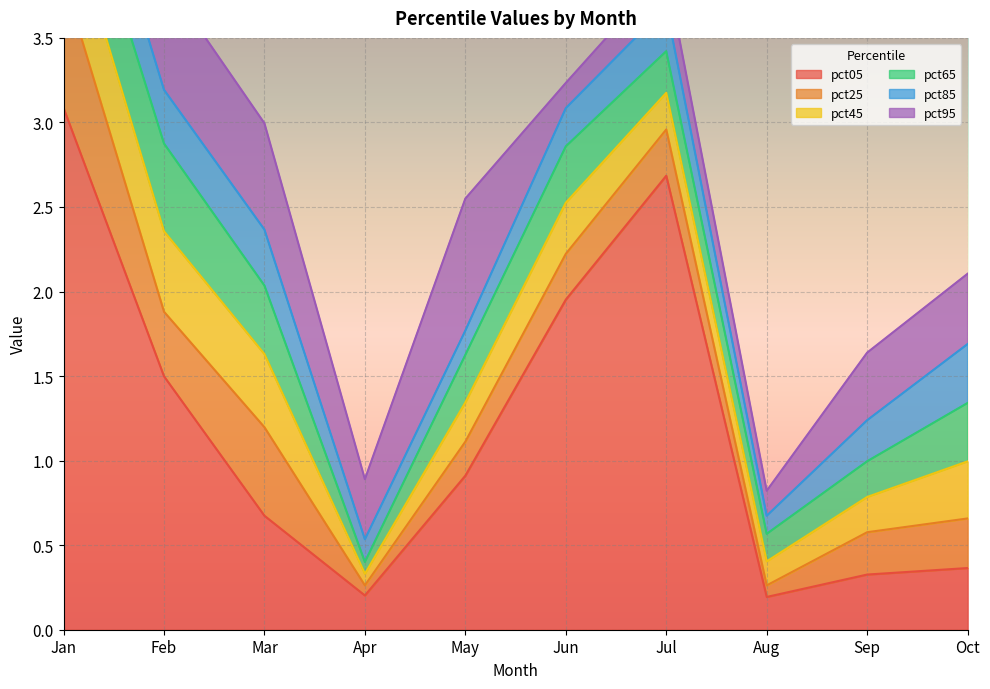

In pct95, how many points are lower than both neighbors (excluding endpoints)?

3